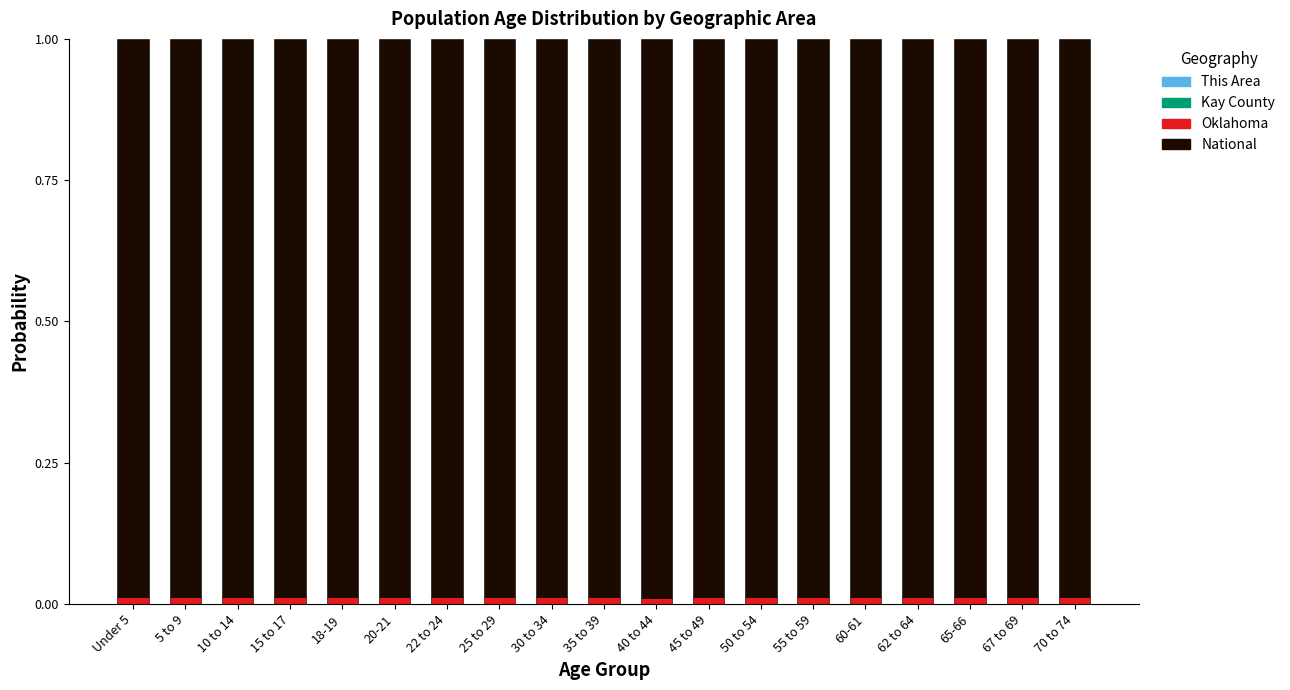

What position from the right is 25 to 29?

12